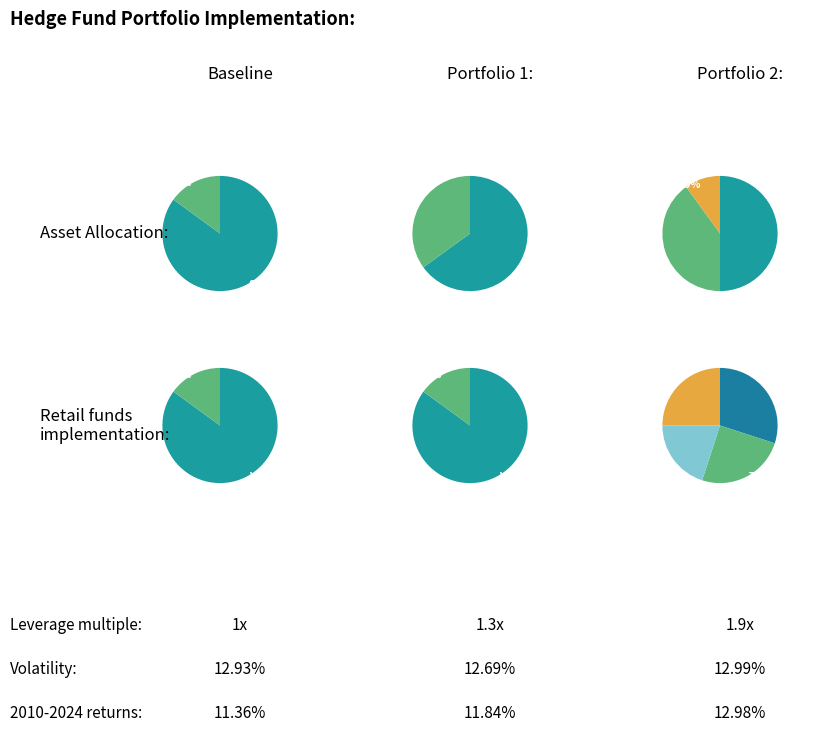

What portion of the pie excludes 1860.75?

95.9%